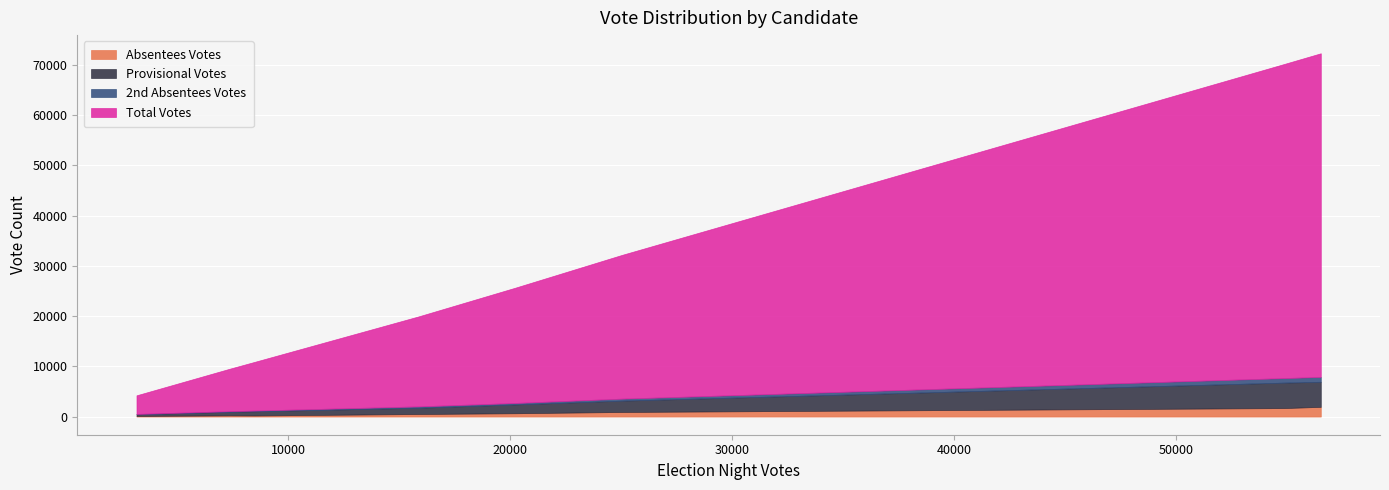

True or false: Provisional Votes and 2nd Absentees Votes cross at least once.

False